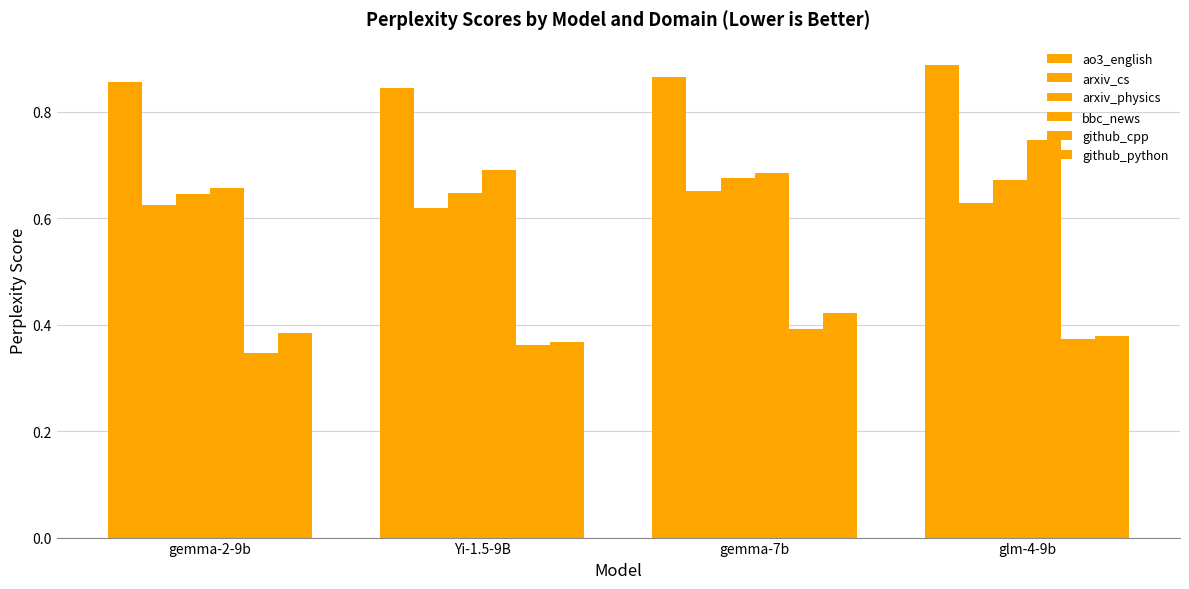

Are the bars grouped side by side (vs. stacked)?

Yes